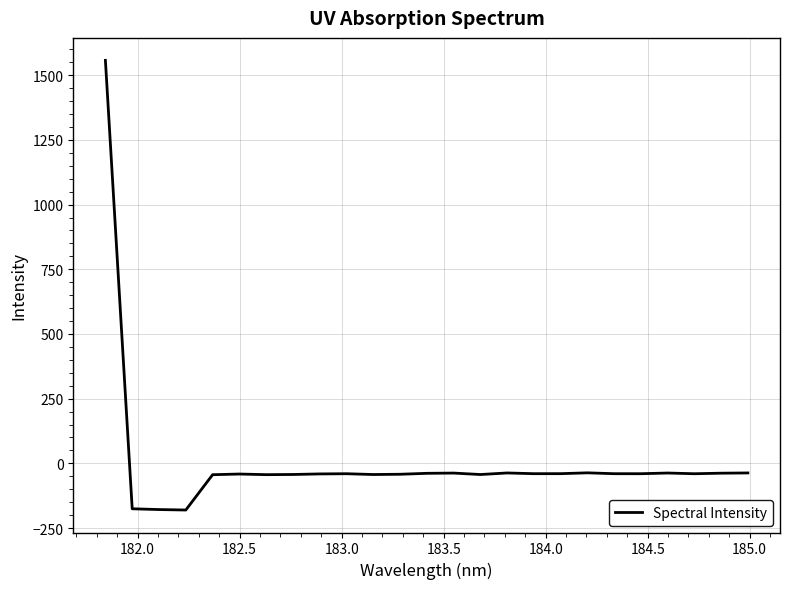

What is the smallest value displayed?

-180.5